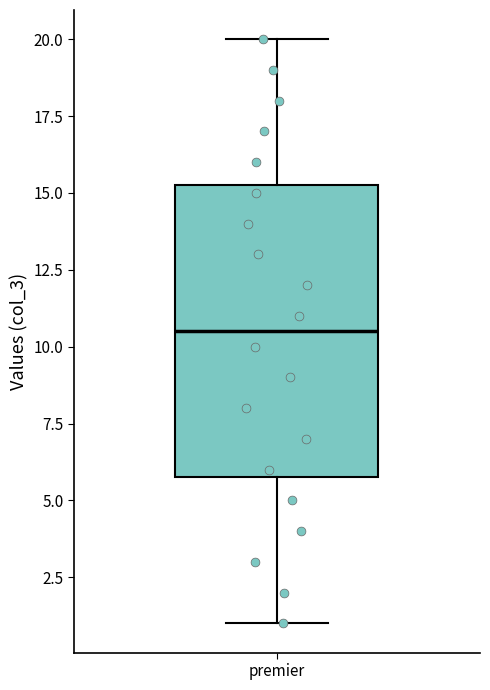

Transcribe this box plot: give where the median line is, the range the box spans, and where the two whiskers end, as read against the y-axis. The values are not printed on the chart, so give them approximately, as read against the axis.

median 10.5, box 6.0 to 15.5, whiskers 1.0 to 20.0